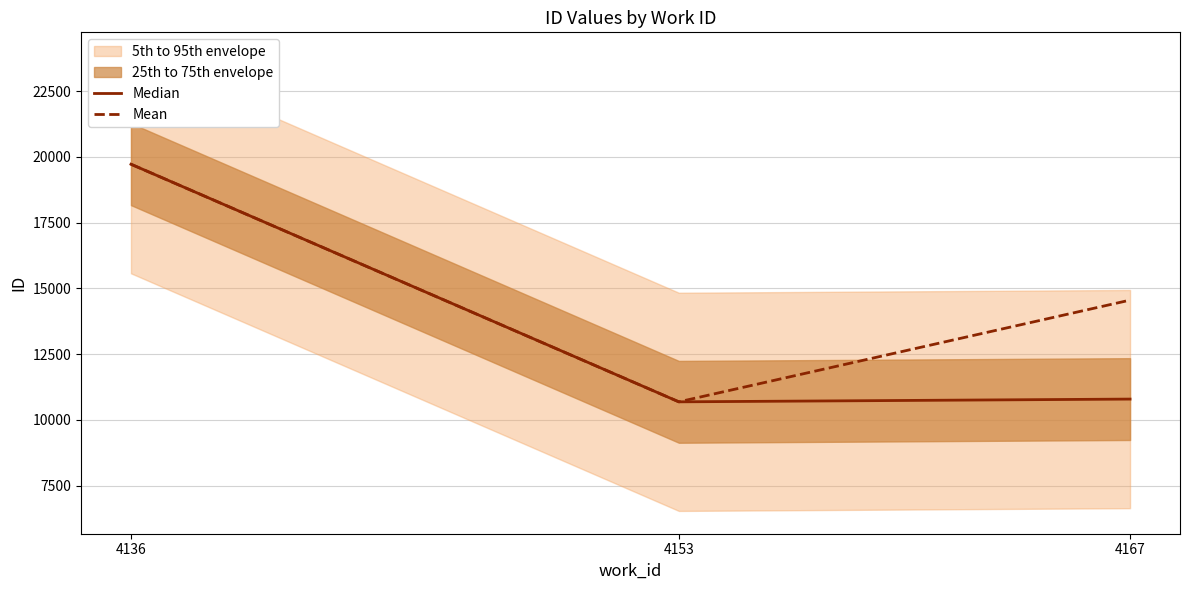

What is the value of the Median point at the 2nd from the left?

10688.0